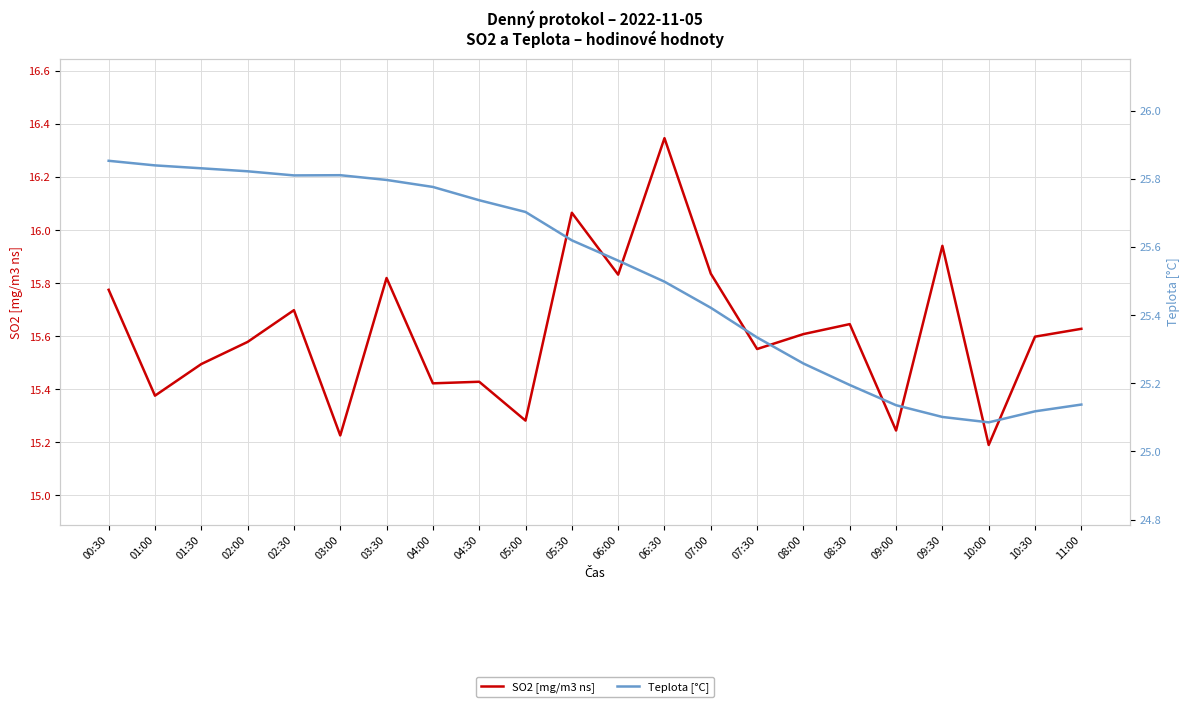

Which category has the lowest value in the SO2 [mg/m3 ns] series?

10:00